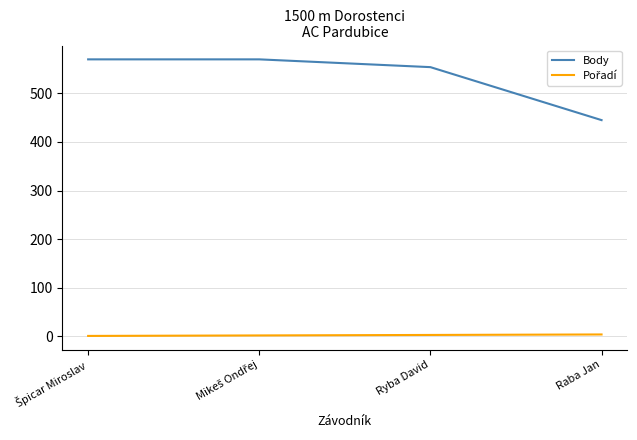

Which series changed the most between Ryba David and Raba Jan?

Body